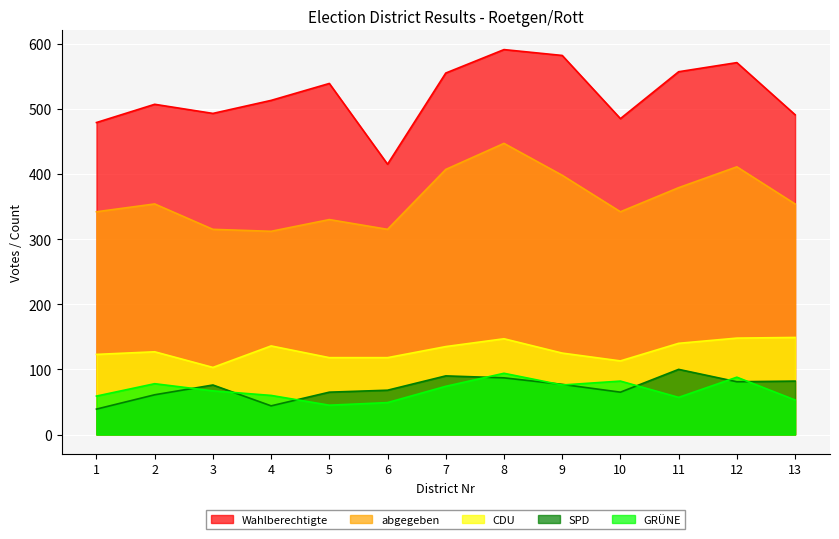

Which series has the largest range (max minus min)?

Wahlberechtigte